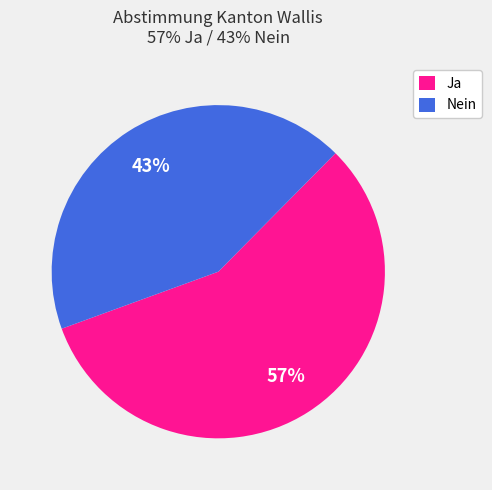

To the nearest percent, what is the difference between the largest and smallest slice percentages?

14%